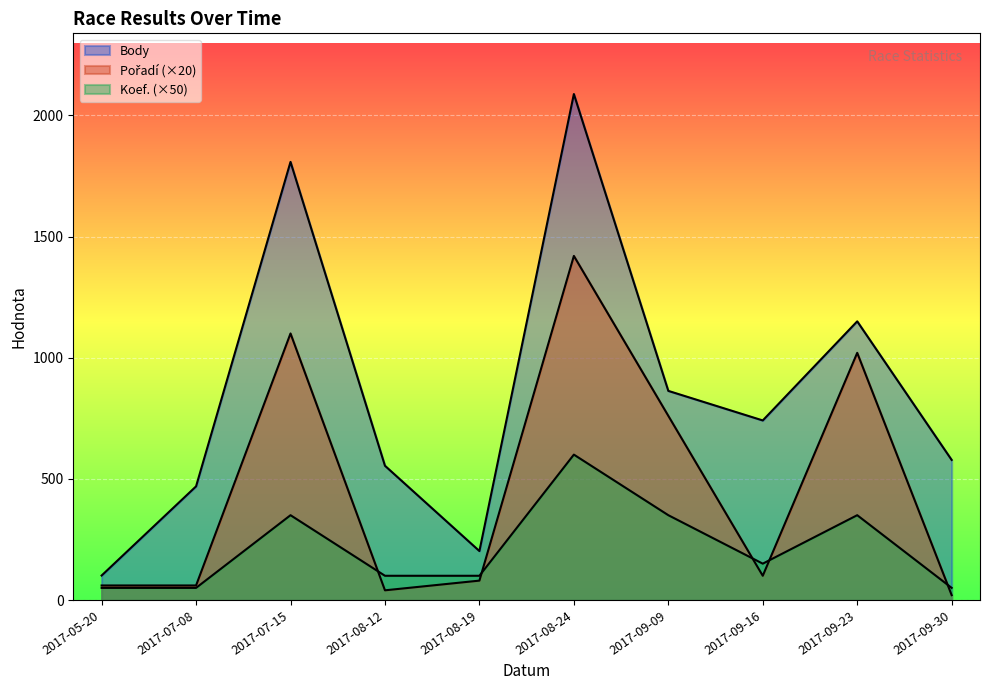

At which label does Body first exceed 741?

2017-07-15